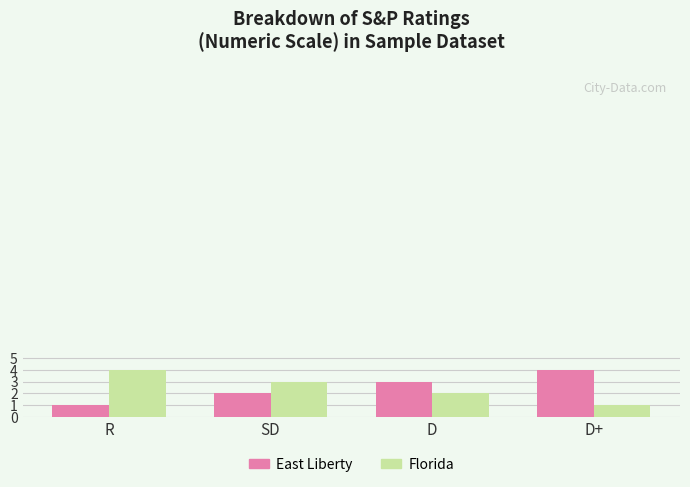

What is the label of the 1st bar from the right?

D+